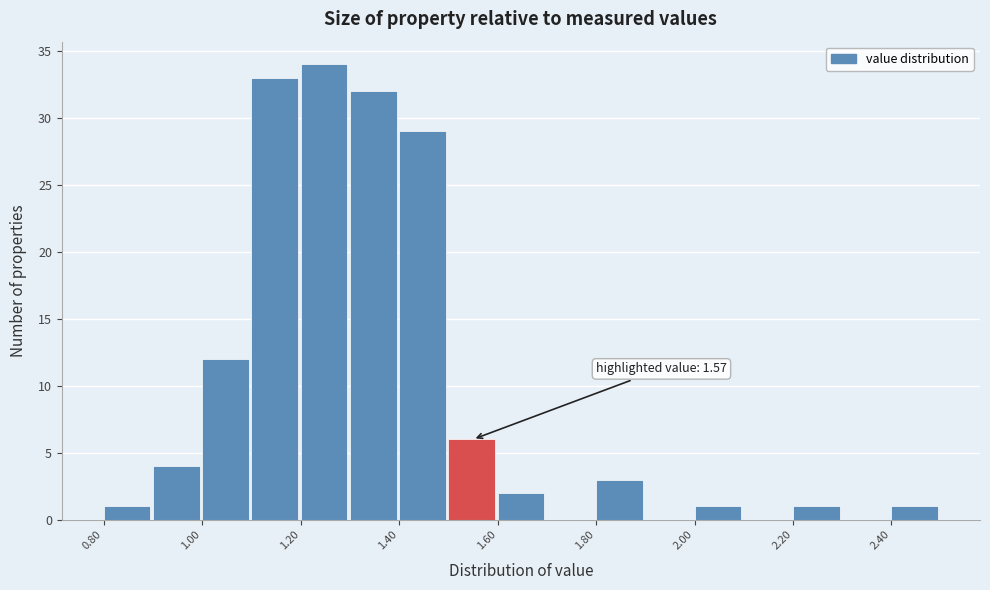

Over which range of the x-axis is the bar tallest?

1.2 to 1.3